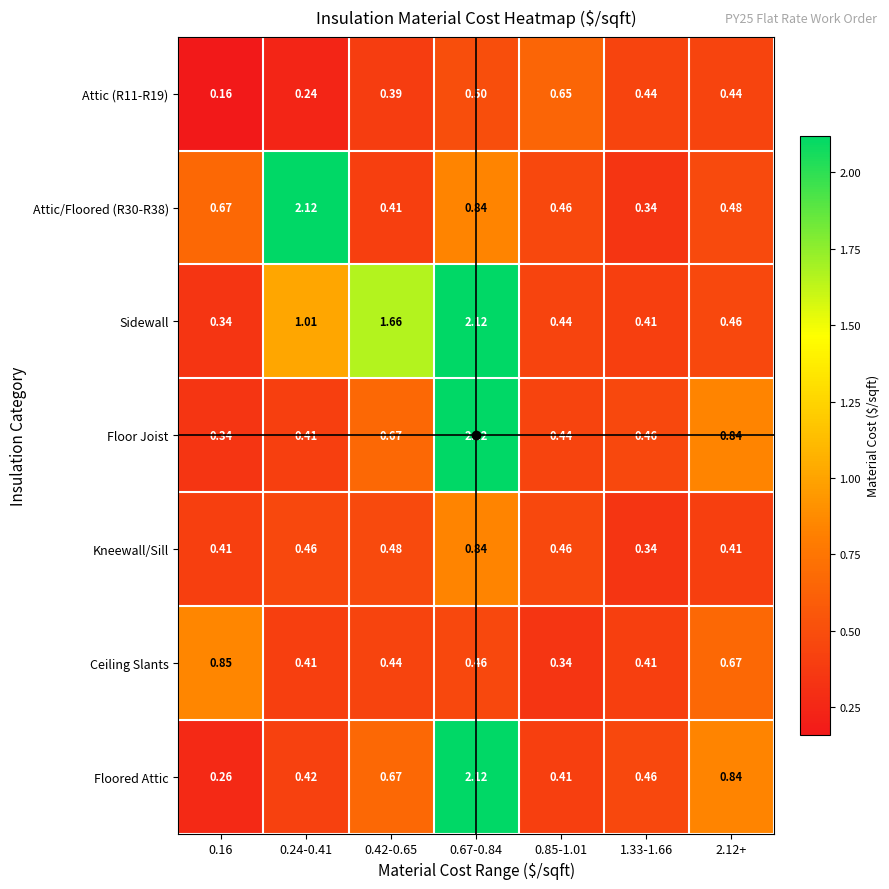

At how many categories does at least one series exceed 0?

7